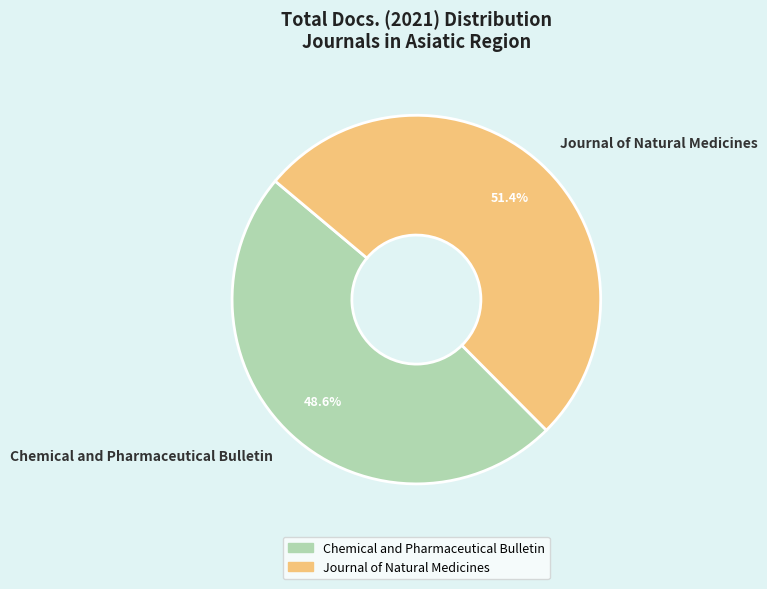

How many segments does this pie chart have?

2